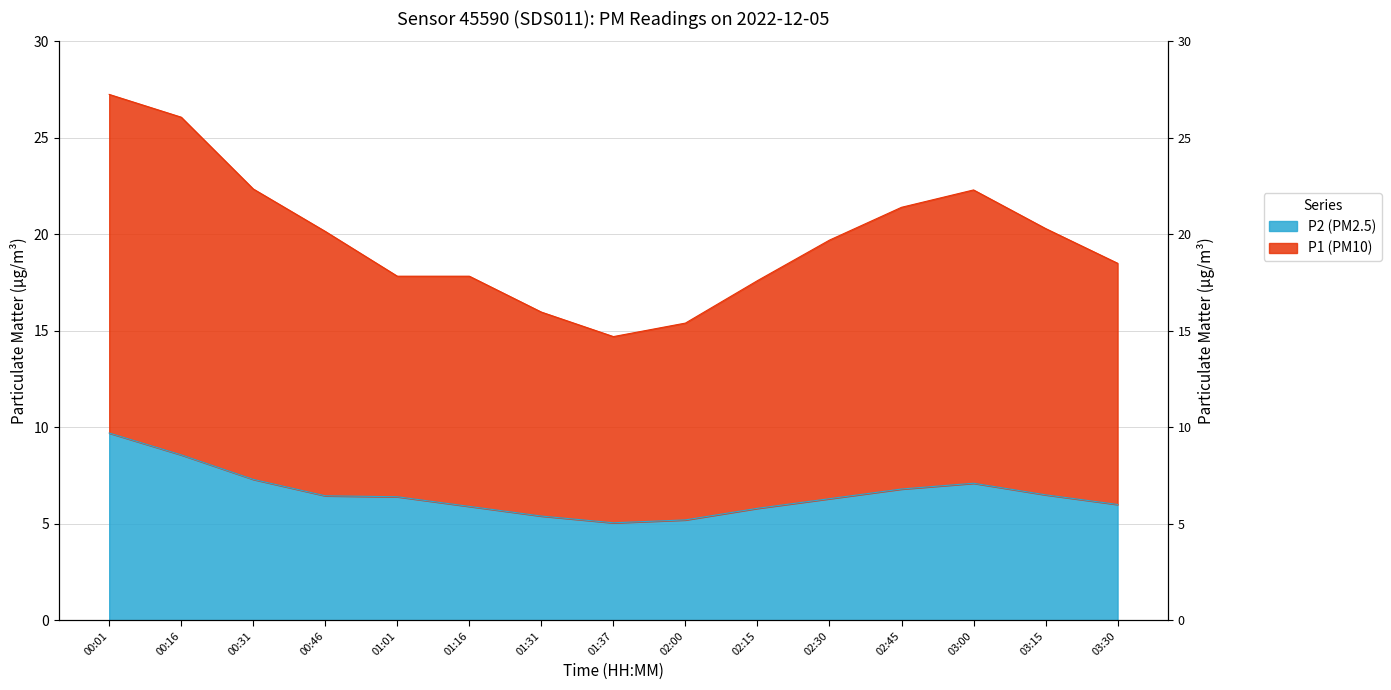

Reading left to right, transcribe all the data shown in this chart.

P1: 27.2	26.1	22.4	20.1	17.8	17.8	16.0	14.7	15.4	17.6	19.7	21.4	22.3	20.3	18.5
P2: 9.7	8.6	7.3	6.5	6.4	5.9	5.4	5.0	5.2	5.8	6.3	6.8	7.1	6.5	6.0